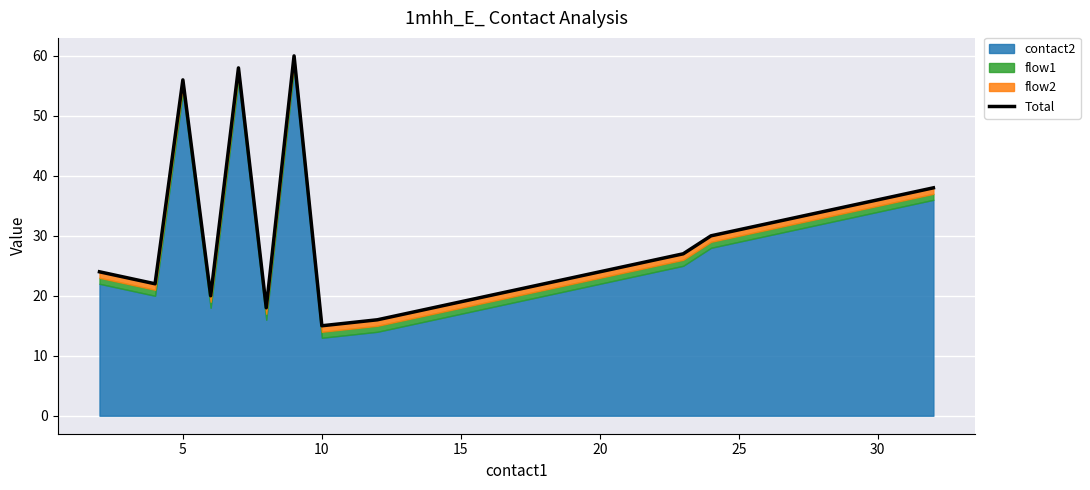

What is the sum of all values?

645